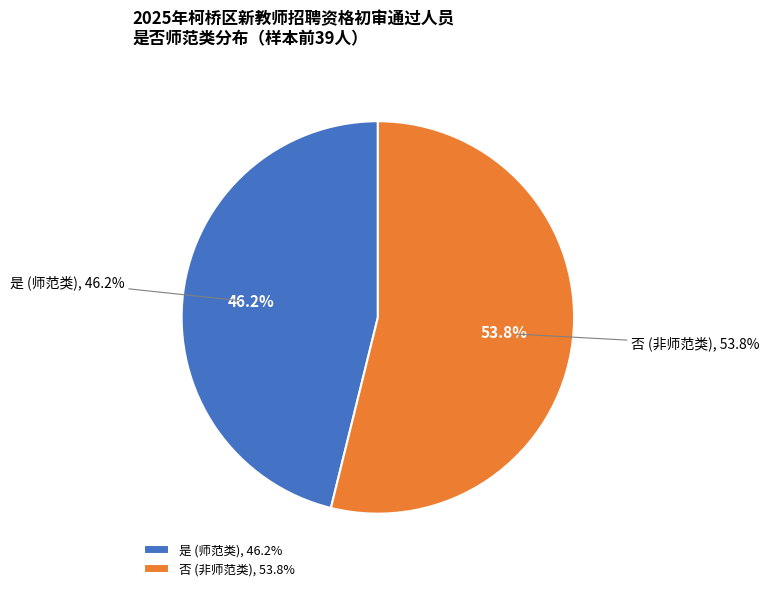

Which slice is the largest?

是否师范类-否